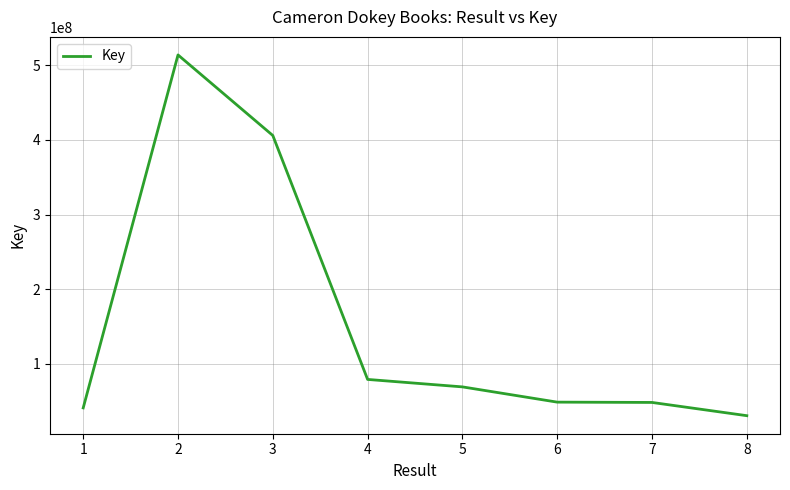

What is the change in value from 4 to 8?

-48653230